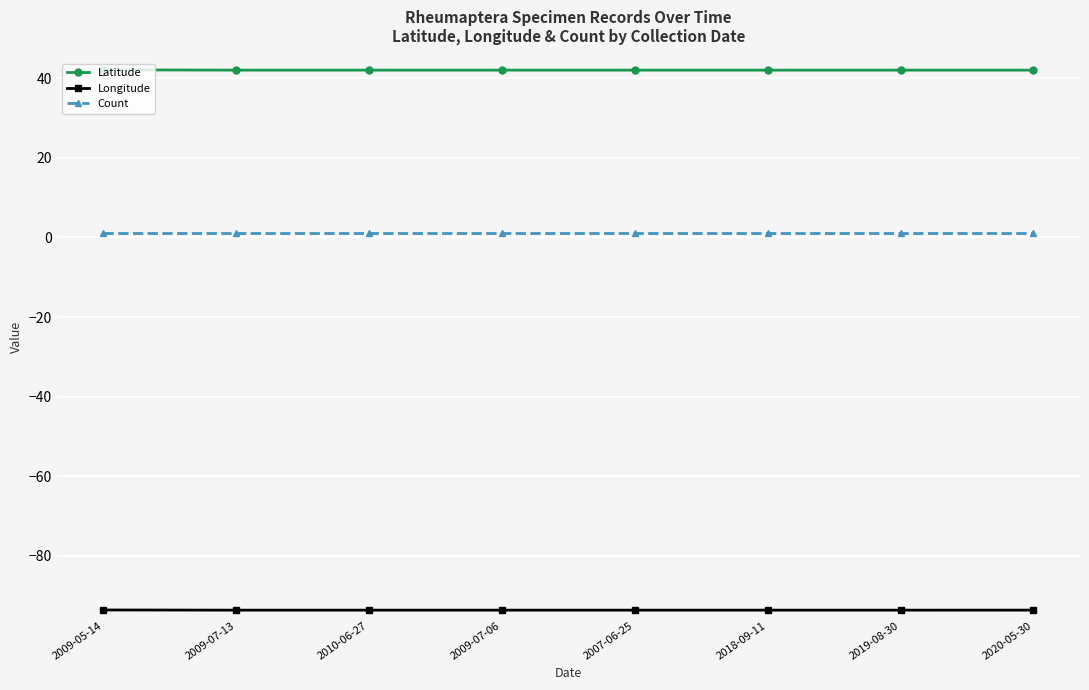

What is the maximum value shown in the chart?

42.1